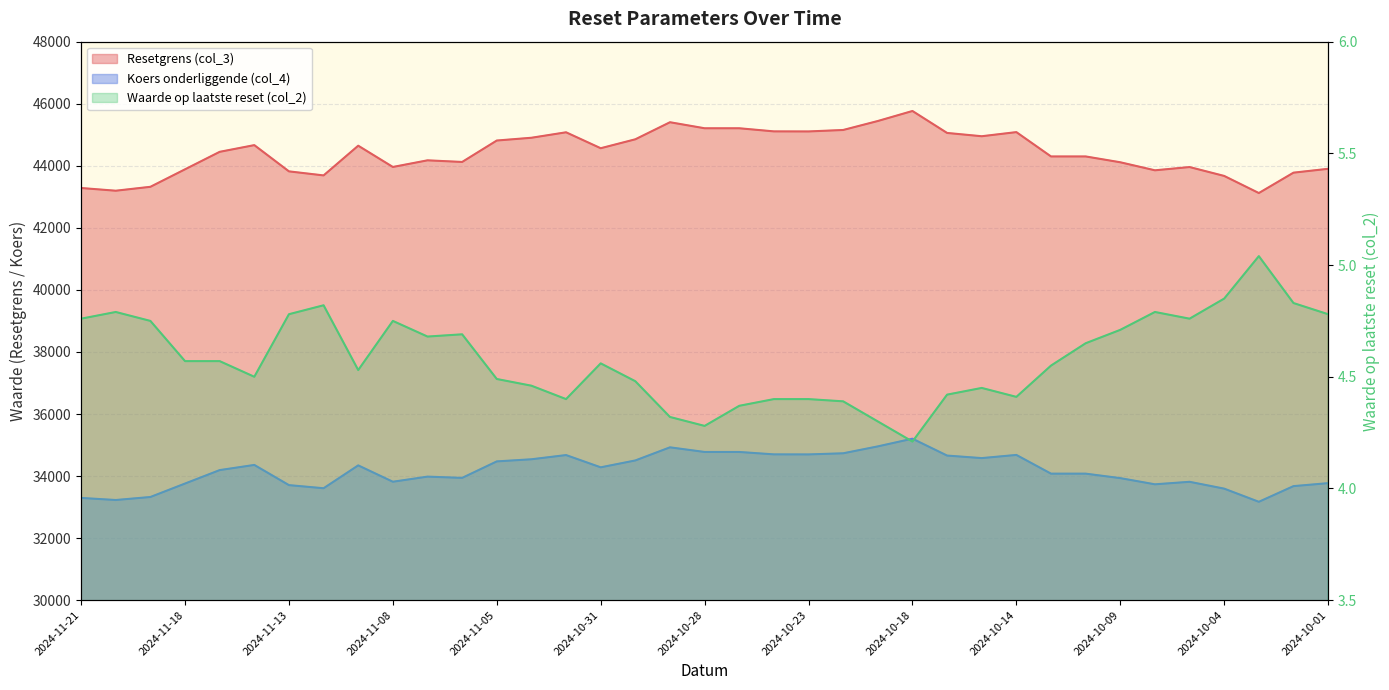

What is the label of the 4th point from the left?

2024-11-18